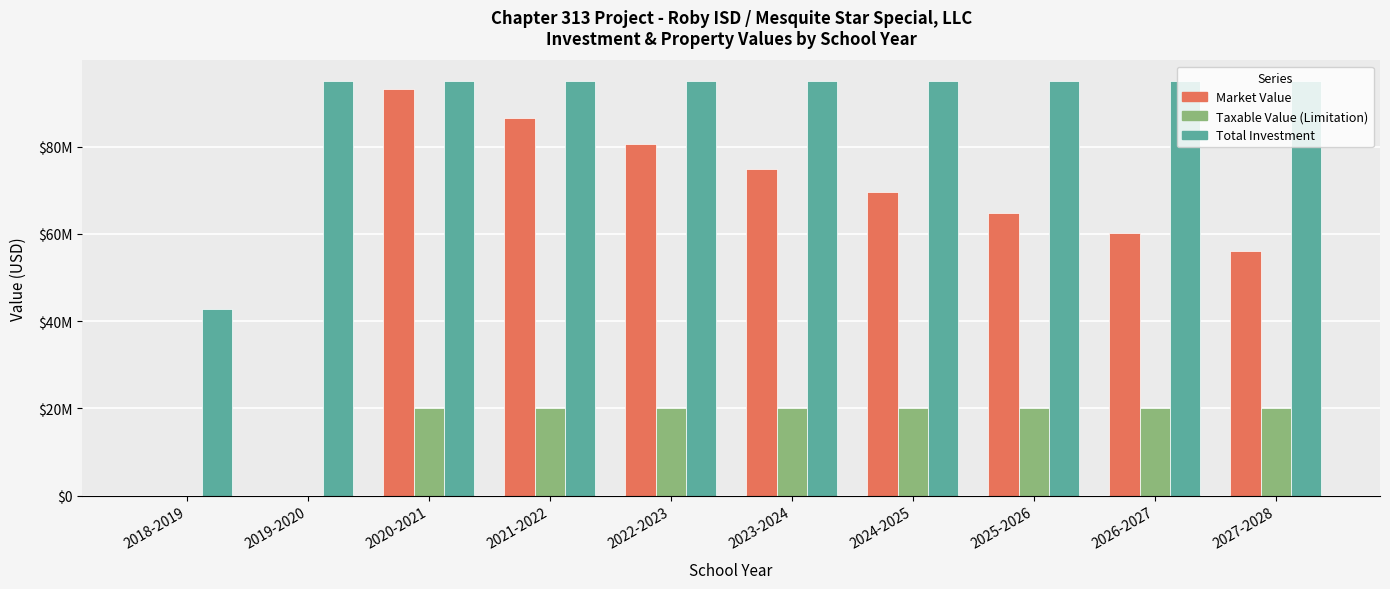

What are all the series names shown in the legend?

Market Value, Taxable Value (Limitation), Total Investment